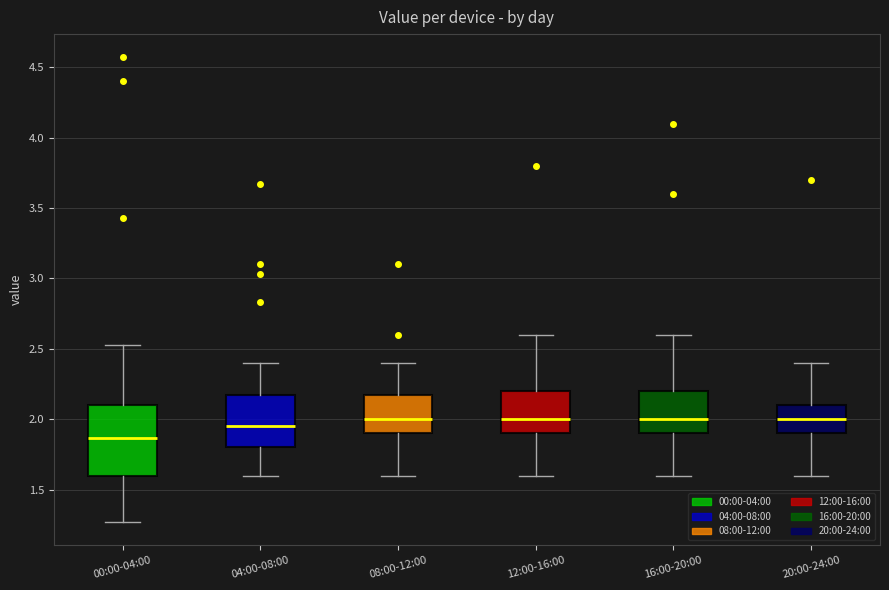

Which box has the lowest median line?

00:00-04:00